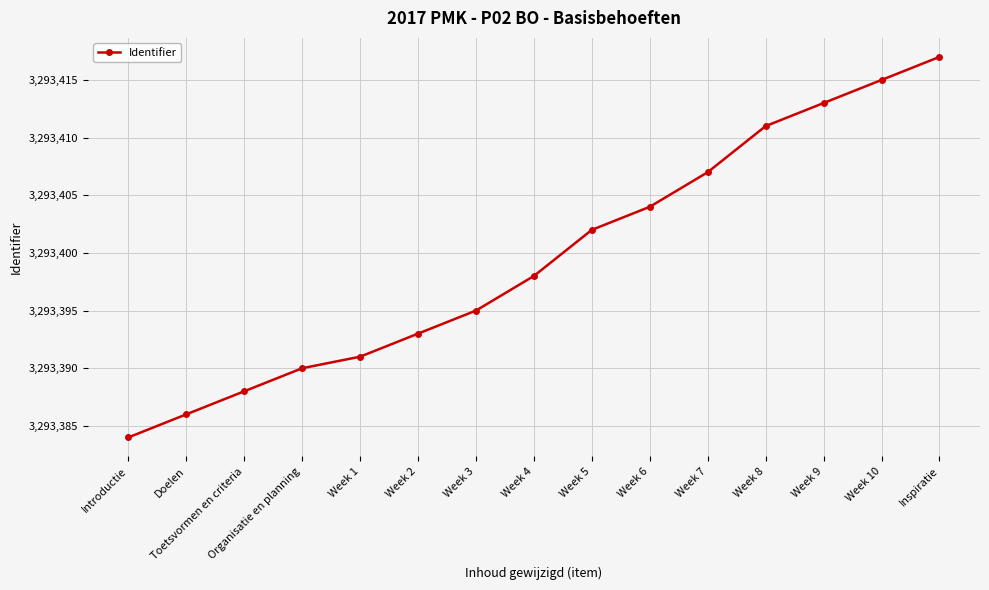

Which category has the highest value across all series?

Inspiratie